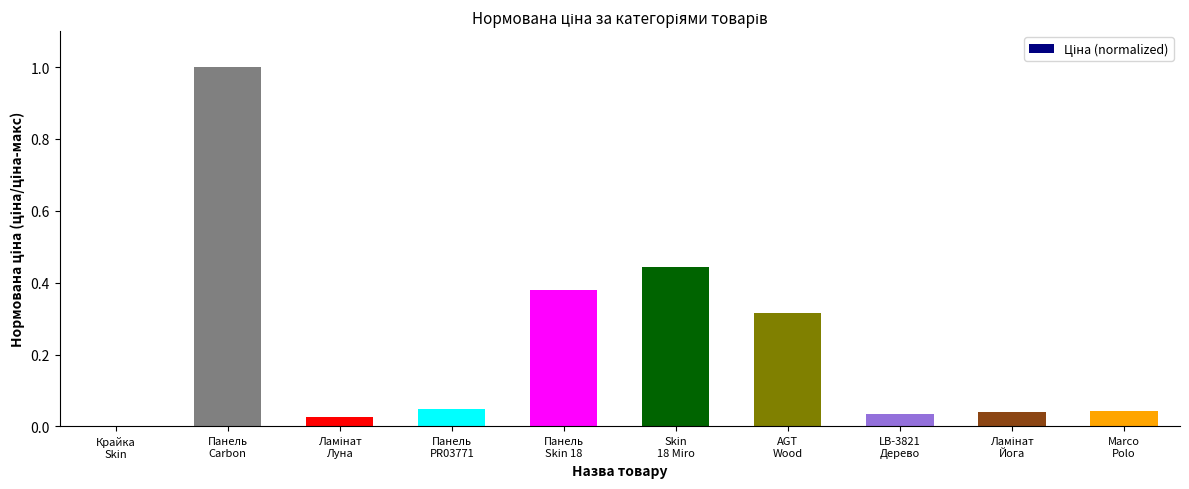

What is the sum of all values?

2.3